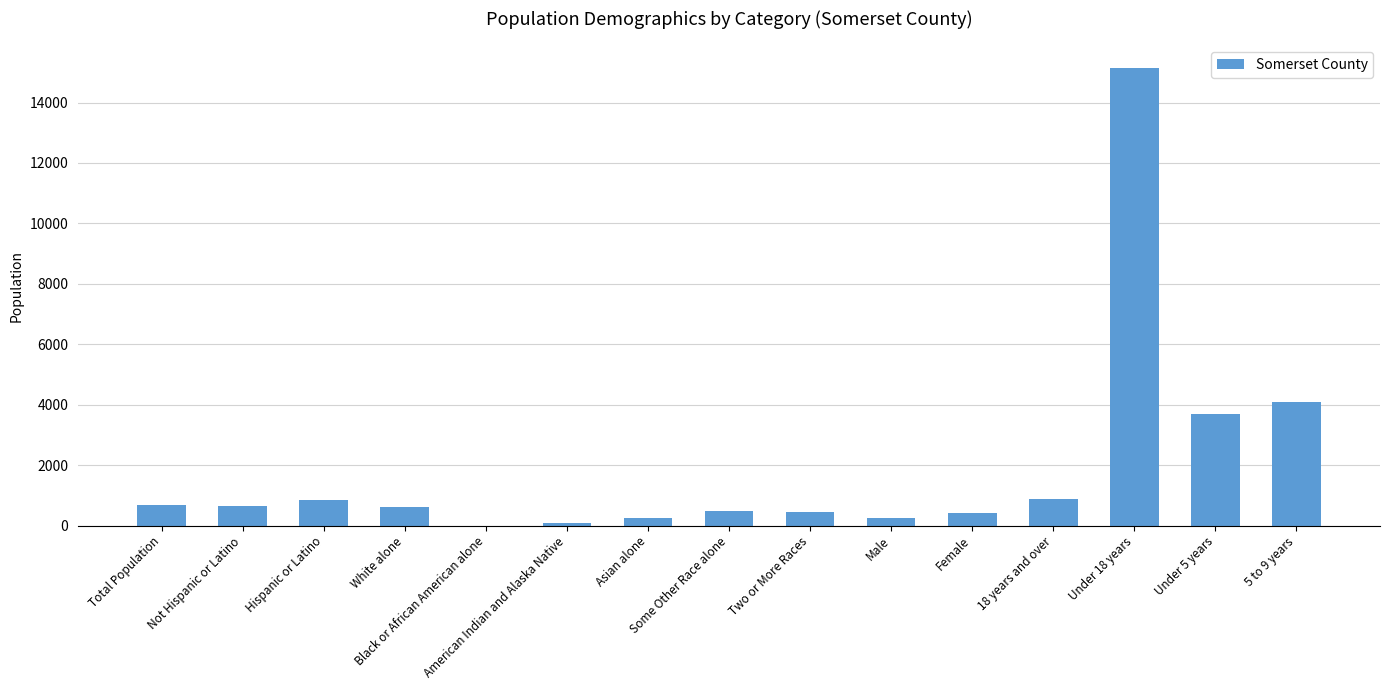

Count the number of categories in the chart.

15